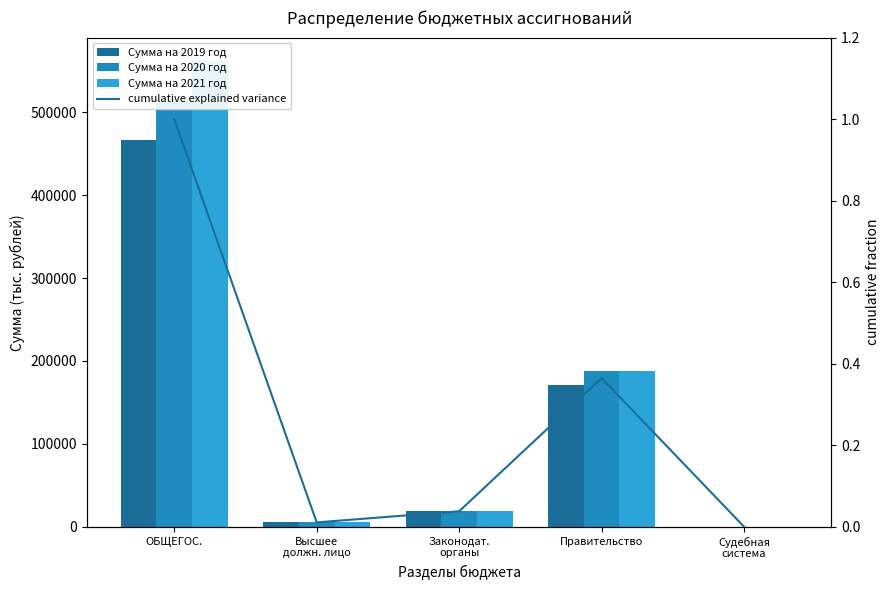

What is the difference between the highest and lowest values at Правительство?

187490.3